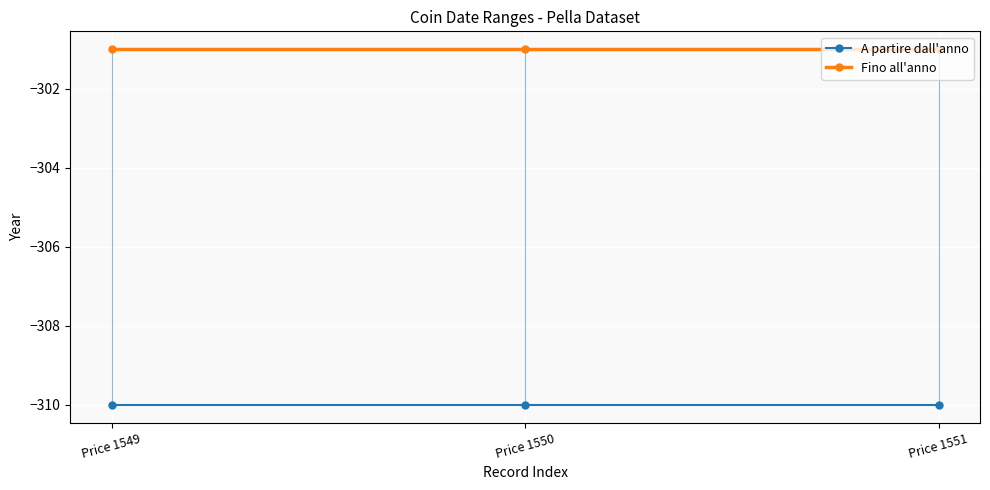

What is the difference between the highest and lowest values at Price 1551?

9